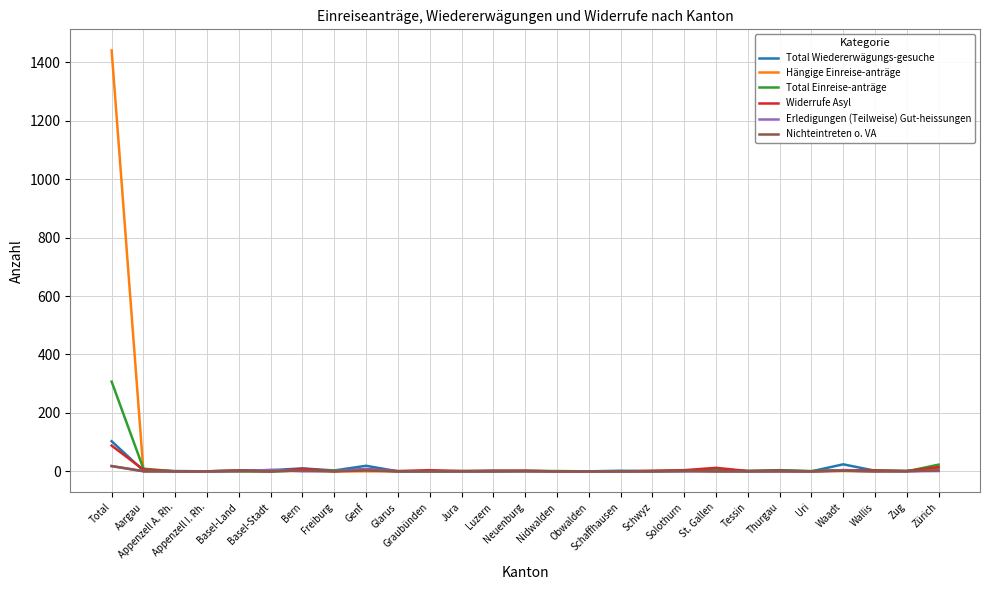

Which series has the largest range (max minus min)?

Hängige Einreise-anträge